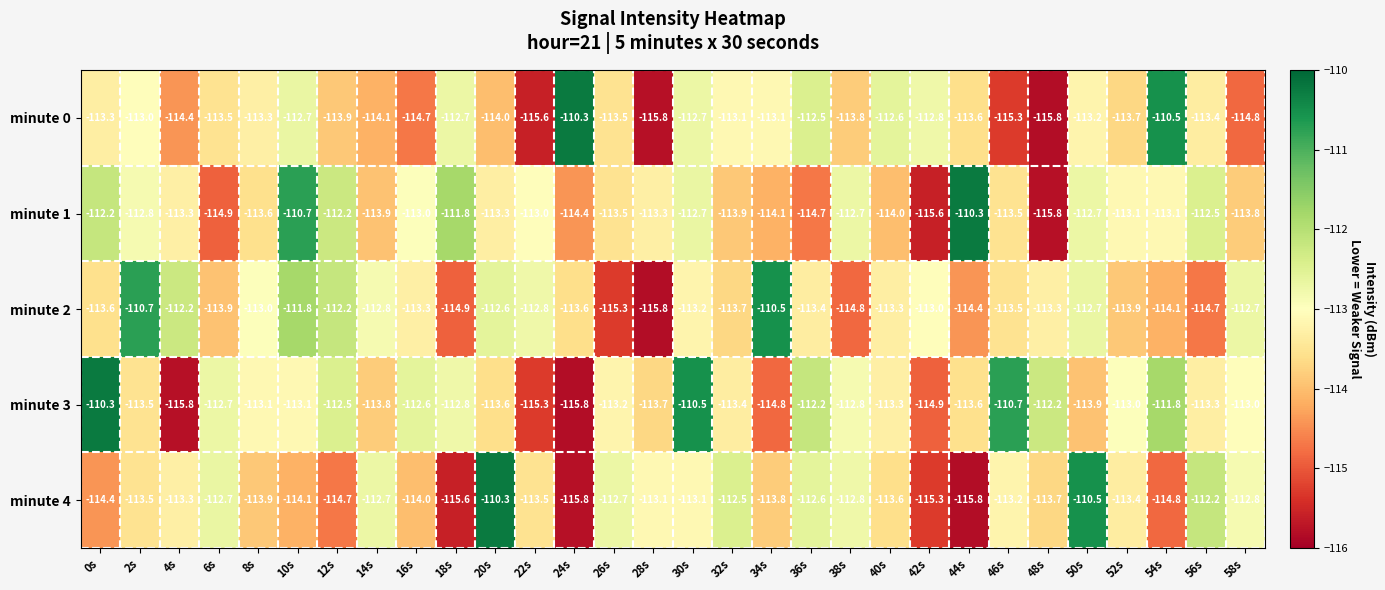

Count the number of data series in this chart.

5